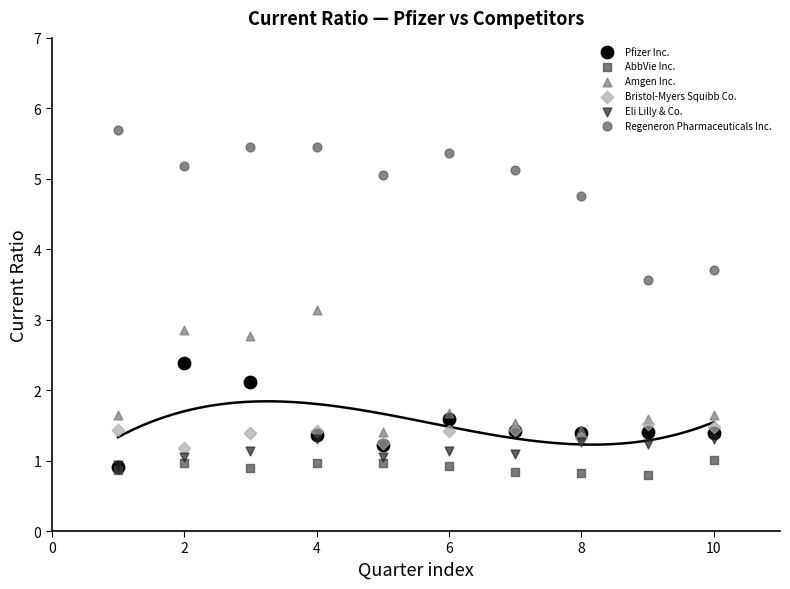

Which series reaches the maximum Y coordinate?

Regeneron Pharmaceuticals Inc.